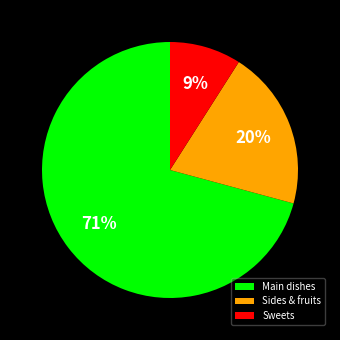

To the nearest percent, what is the average slice percentage?

33%